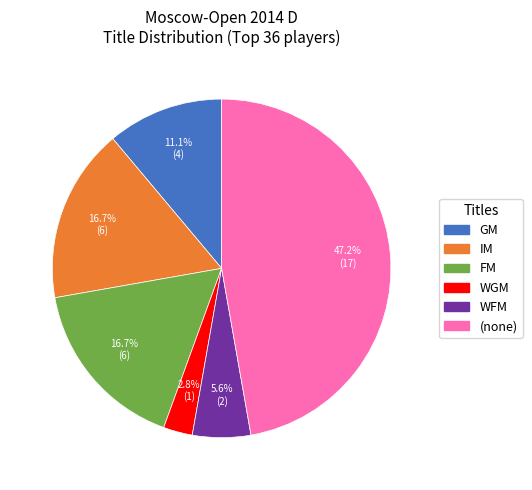

Which slice is the smallest?

WGM